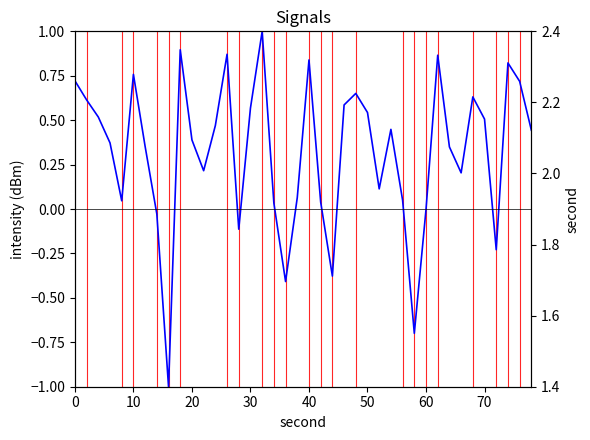

What is the minimum value shown in the chart?

-1.0